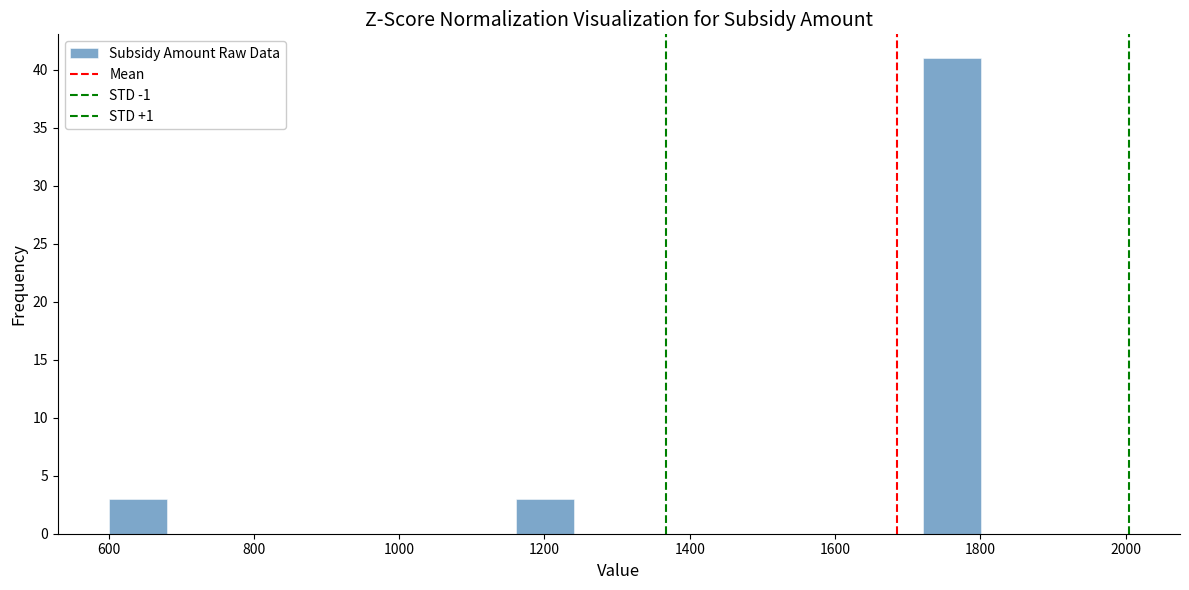

Reading left to right, list every bar in this chart as the range it spans on the x-axis followed by its height. Neither the bar edges nor the heights are printed on the chart, so give them approximately, as read against the axes.

600 to 680: 3
680 to 760: 0
760 to 840: 0
840 to 920: 0
920 to 1000: 0
1000 to 1080: 0
1080 to 1160: 0
1160 to 1240: 3
1240 to 1320: 0
1320 to 1400: 0
1400 to 1480: 0
1480 to 1560: 0
1560 to 1640: 0
1640 to 1720: 0
1720 to 1800: 41